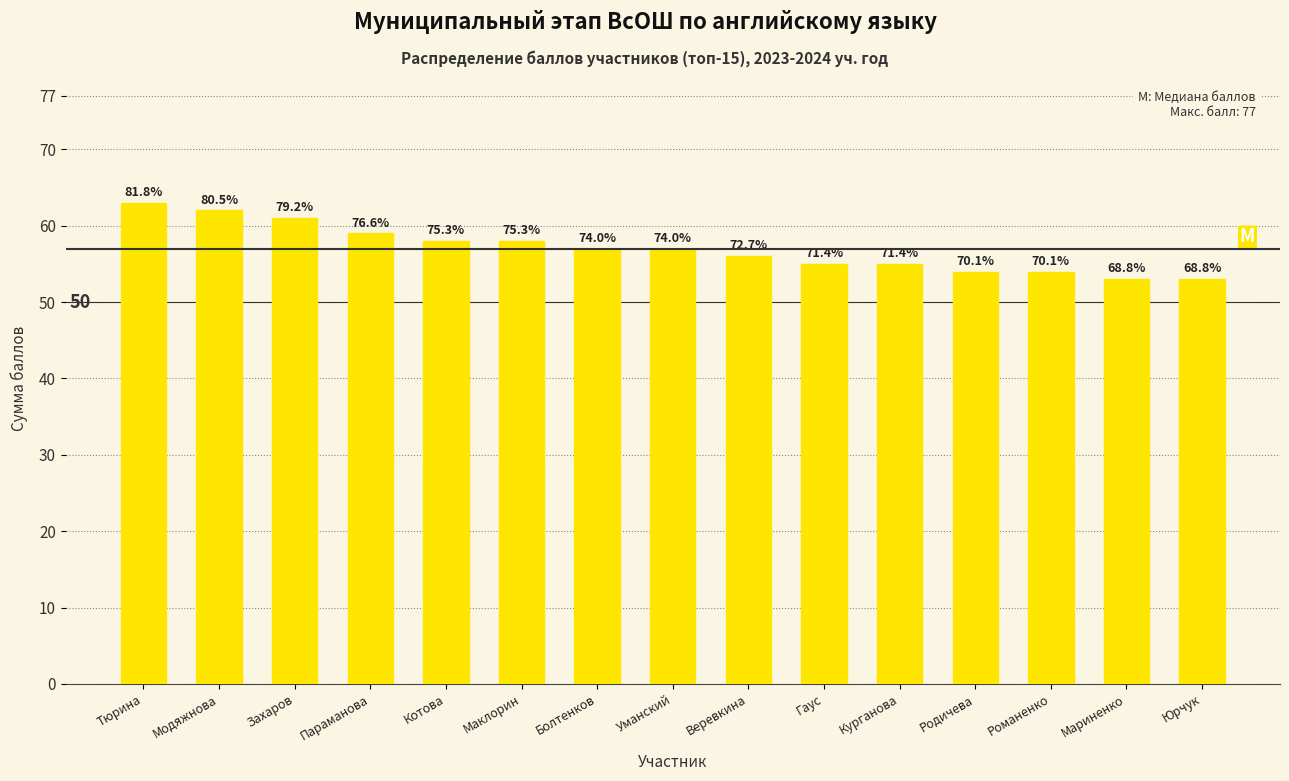

Reading left to right, list all the values displayed in this chart.

63	62	61	59	58	58	57	57	56	55	55	54	54	53	53